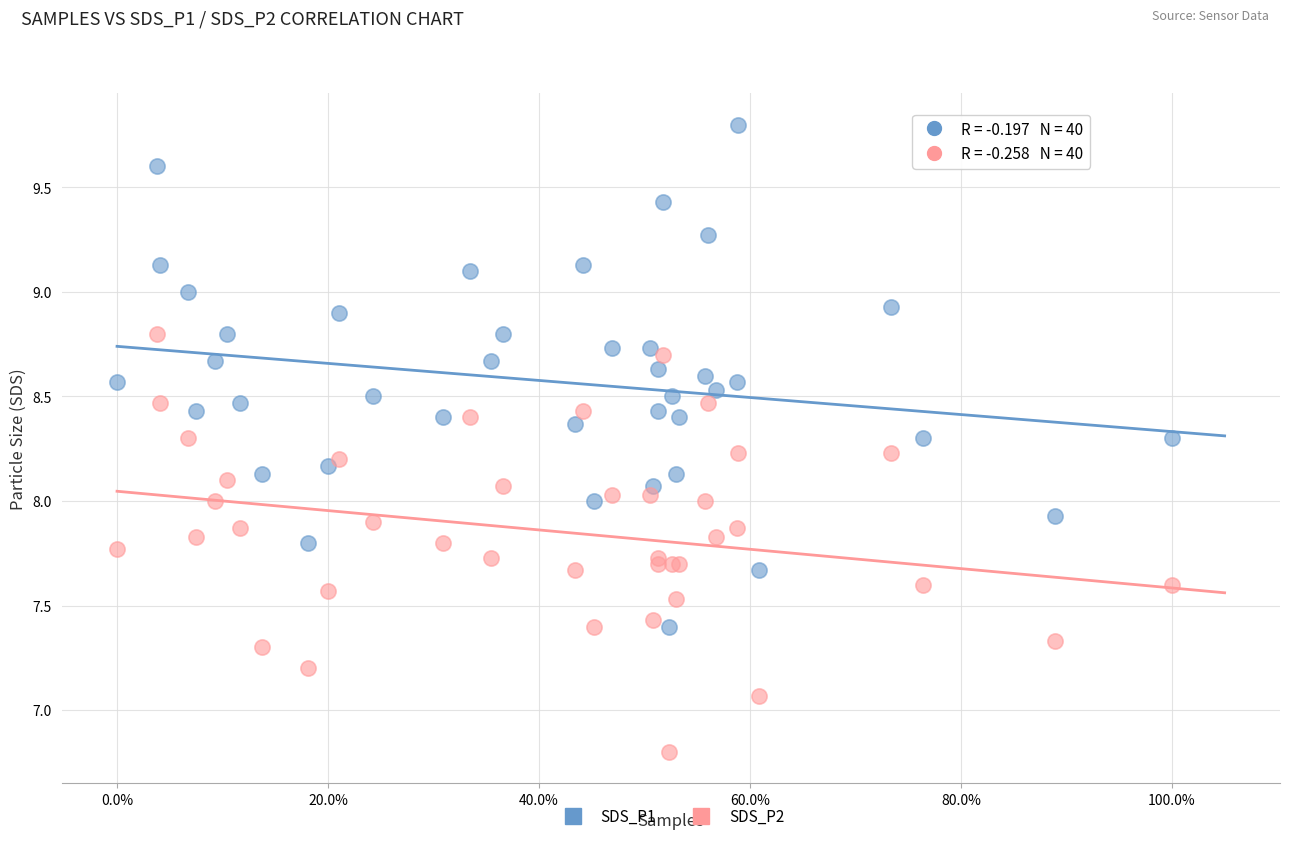

Which series has the widest spread of Y values?

SDS_P1